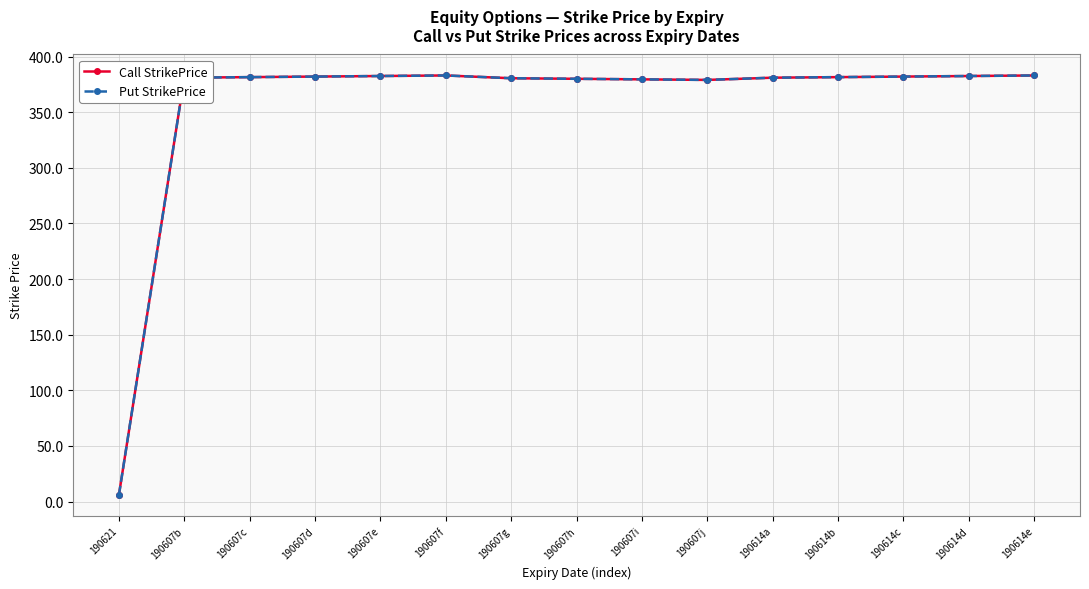

Where is the first local minimum for Call StrikePrice?

190607j